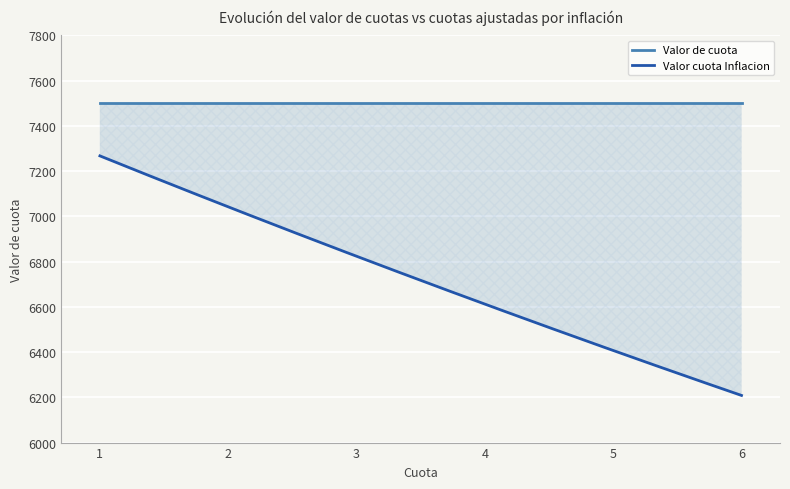

How many lines are shown in the chart?

2